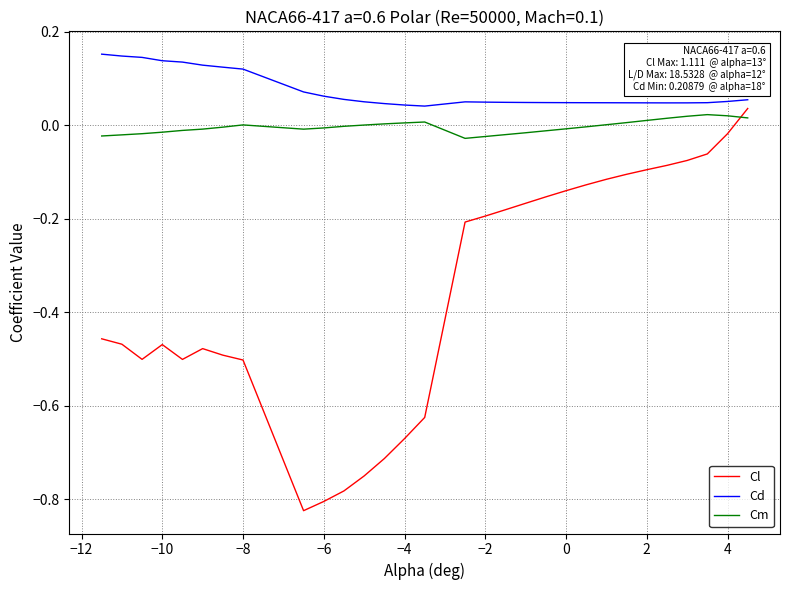

Which series has the largest total across all categories?

Cd